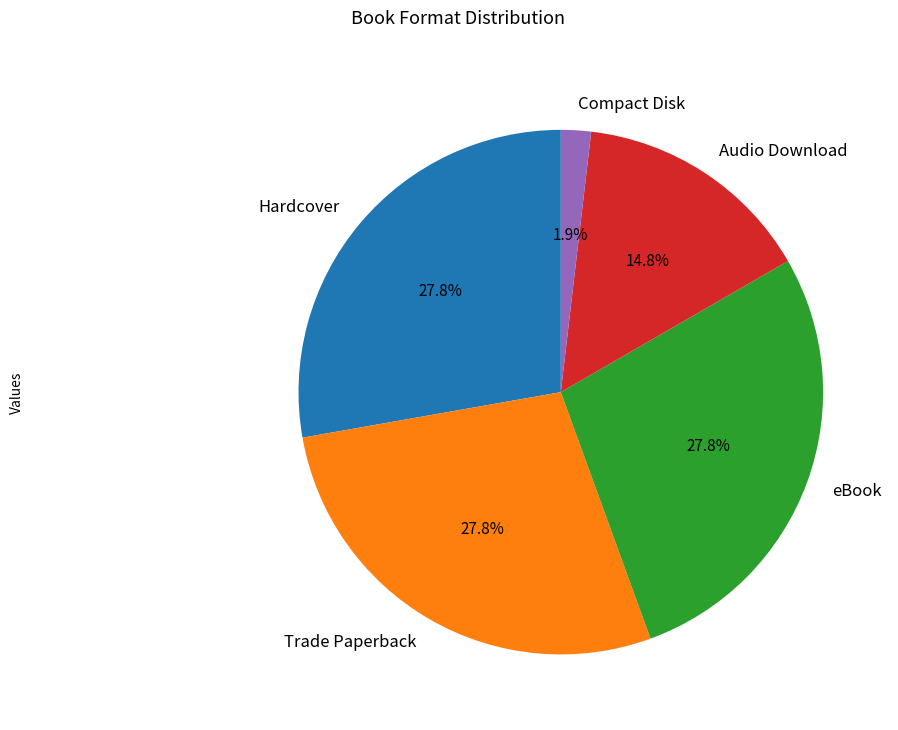

What percentage is the Audio Download slice, to the nearest percent?

15%